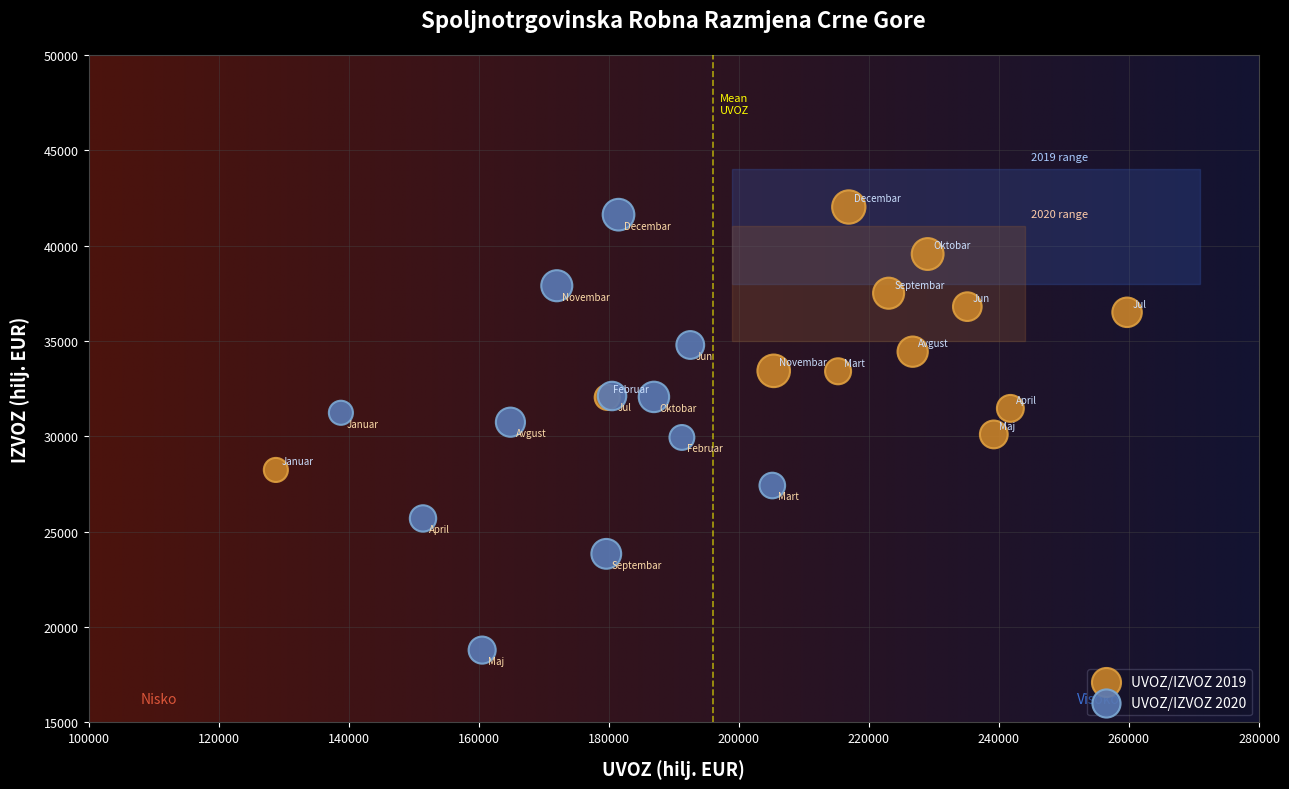

Which series contains the lowest Y value?

UVOZ/IZVOZ 2020